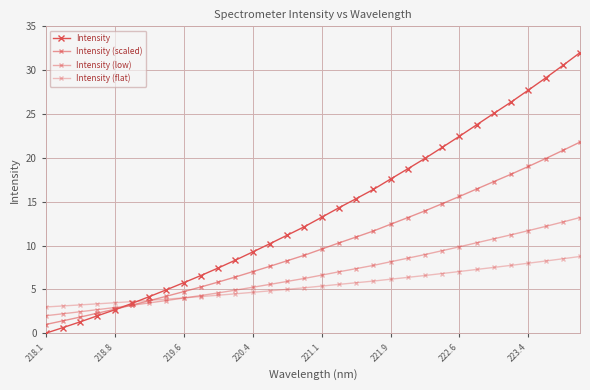

How many lines are shown in the chart?

4